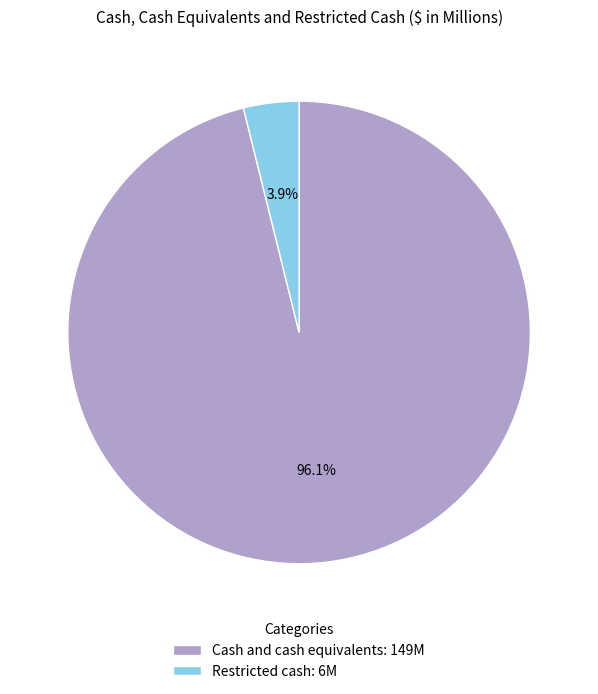

What percentage is NOT represented by Restricted cash?

96.1%